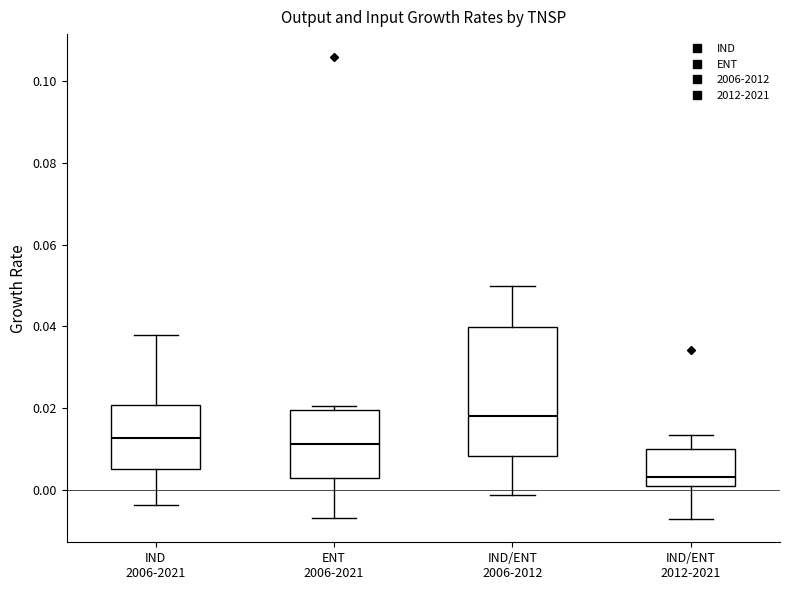

Which box is the tallest, from its lower edge to its upper edge?

IND/ENT 2006-2012